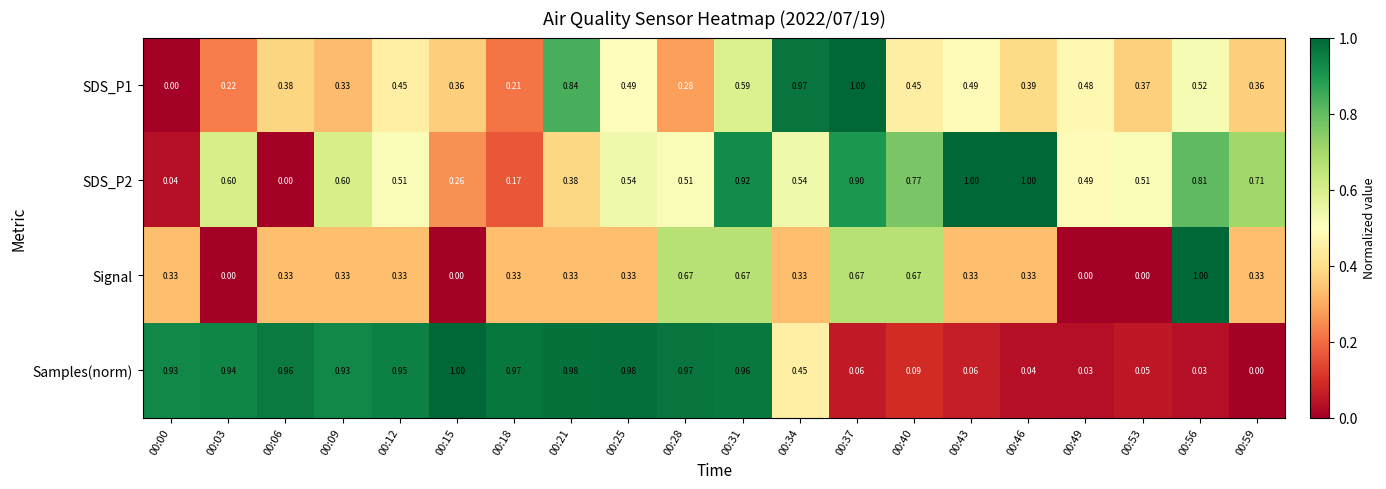

Is the value of SDS_P1 at 00:18 greater than the value of SDS_P2 at 00:21?

No